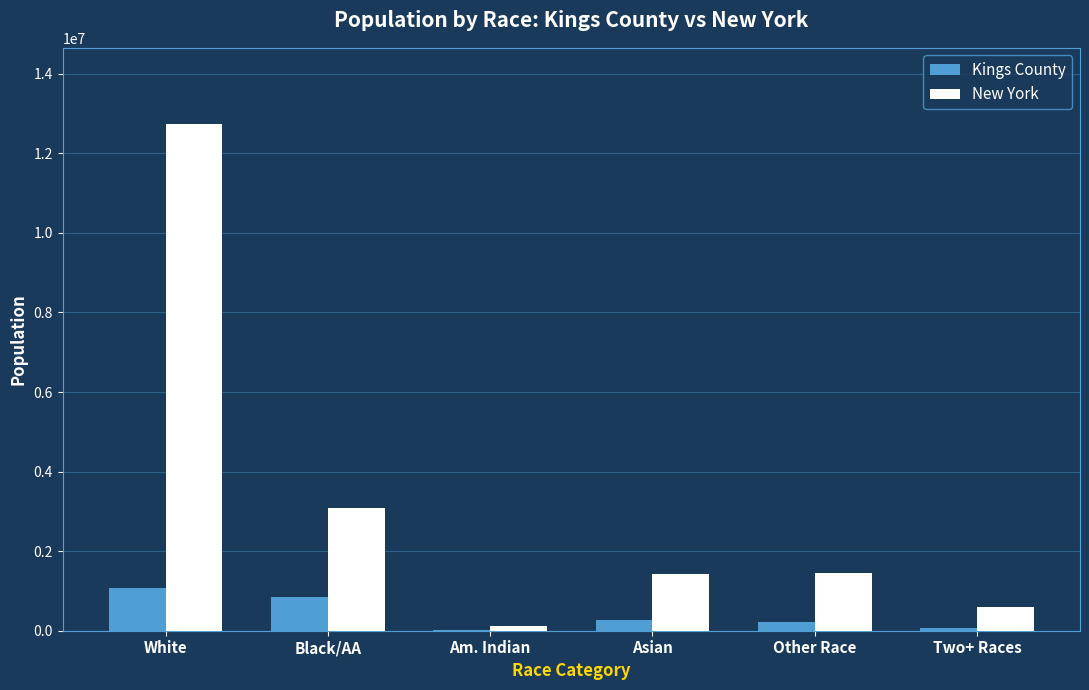

Which series has the largest total across all categories?

New York